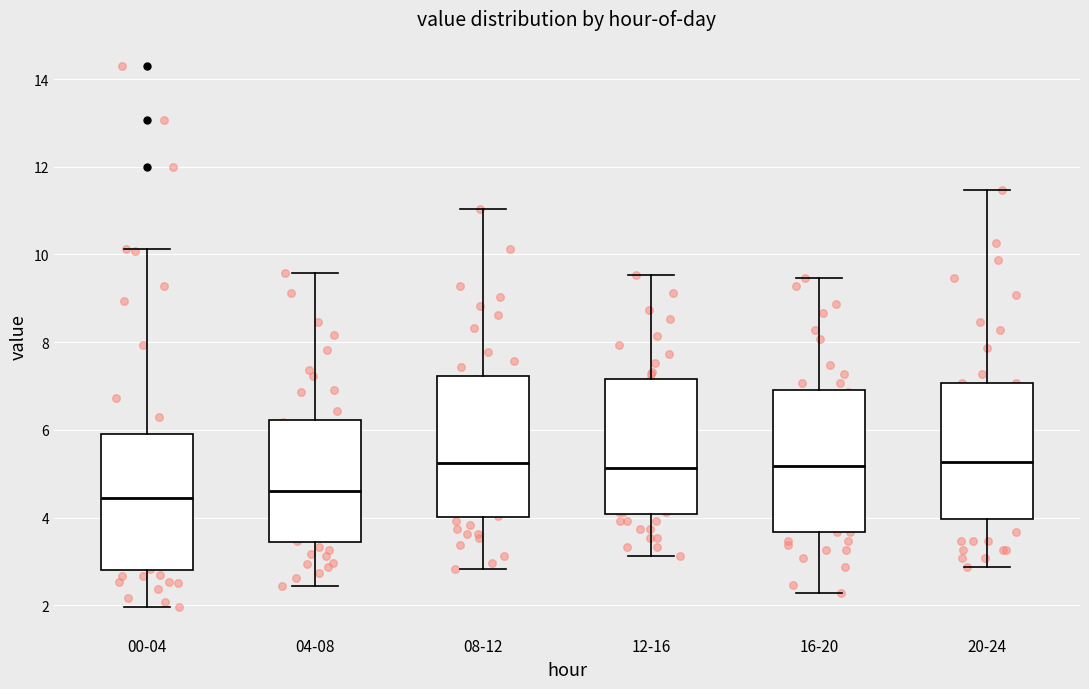

Reading left to right, transcribe this box plot: for each box, give where its median line is, the range the box spans, and where its two whiskers end, as read against the y-axis. The values are not printed on the chart, so give them approximately, as read against the axis.

00-04: median 4.4, box 2.8 to 6.0, whiskers 2.0 to 10.2
04-08: median 4.6, box 3.4 to 6.2, whiskers 2.4 to 9.6
08-12: median 5.2, box 4.0 to 7.2, whiskers 2.8 to 11.0
12-16: median 5.2, box 4.0 to 7.2, whiskers 3.2 to 9.6
16-20: median 5.2, box 3.6 to 7.0, whiskers 2.2 to 9.4
20-24: median 5.2, box 4.0 to 7.0, whiskers 2.8 to 11.4